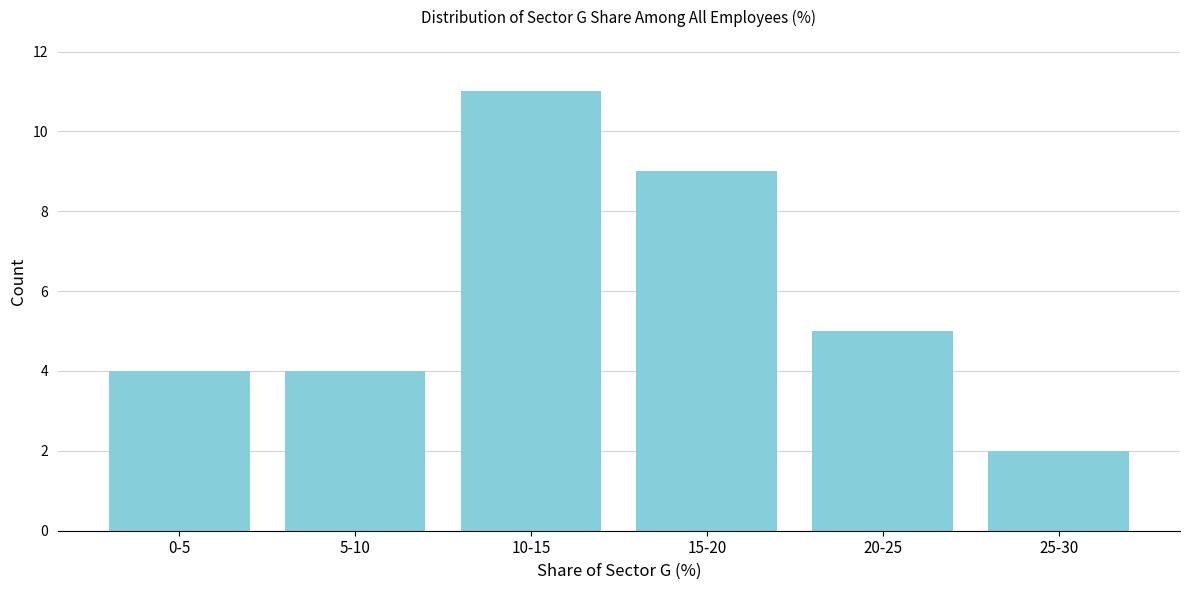

Reading right to left, extract all data points from this chart.

2	5	9	11	4	4